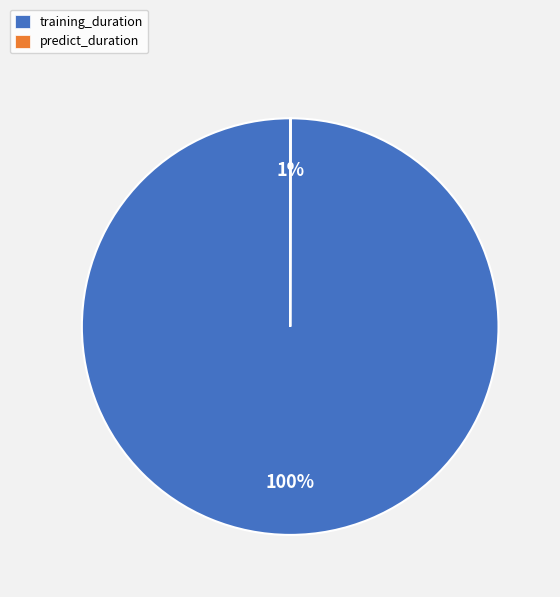

To the nearest percent, what is the difference between the largest and smallest slice percentages?

100%